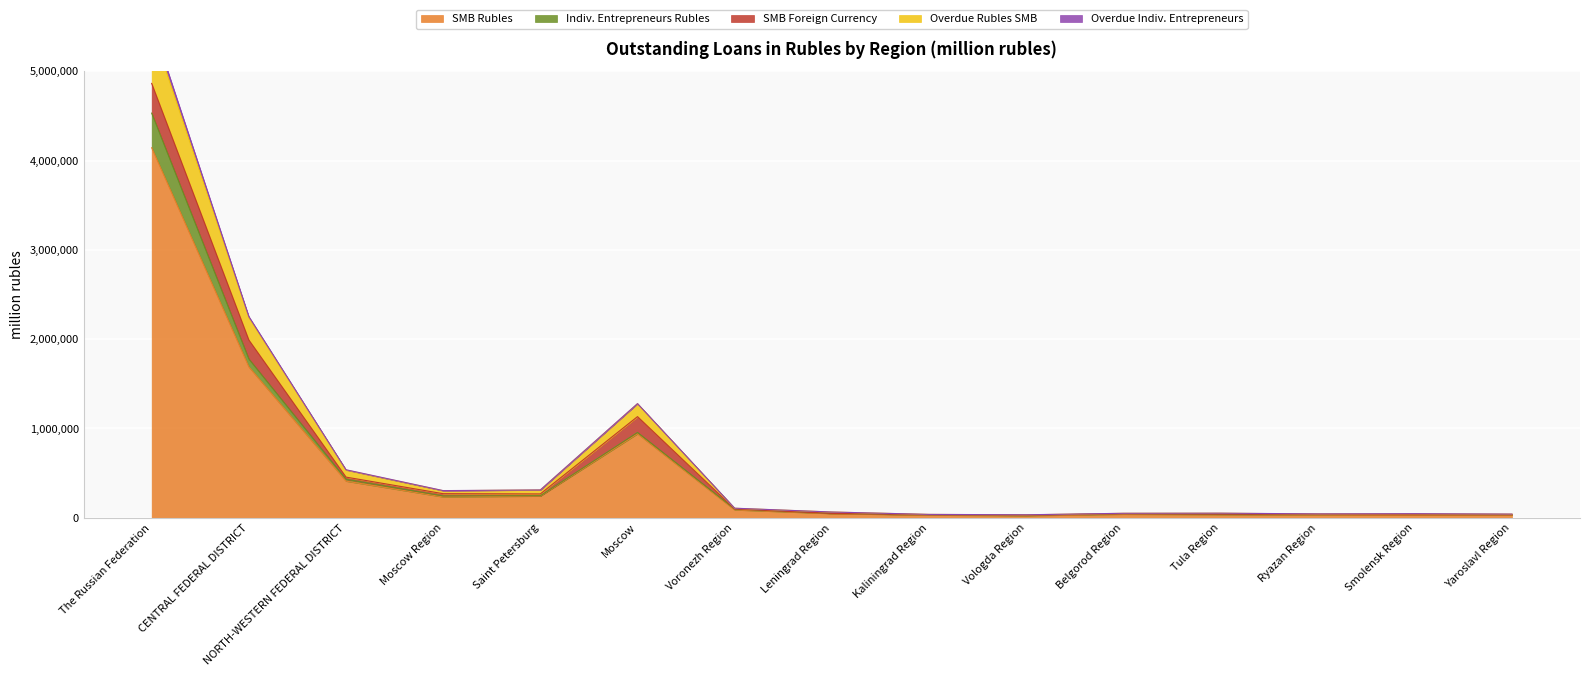

What are all the series names shown in the legend?

SMB Rubles, Indiv. Entrepreneurs Rubles, SMB Foreign Currency, Overdue Rubles SMB, Overdue Indiv. Entrepreneurs